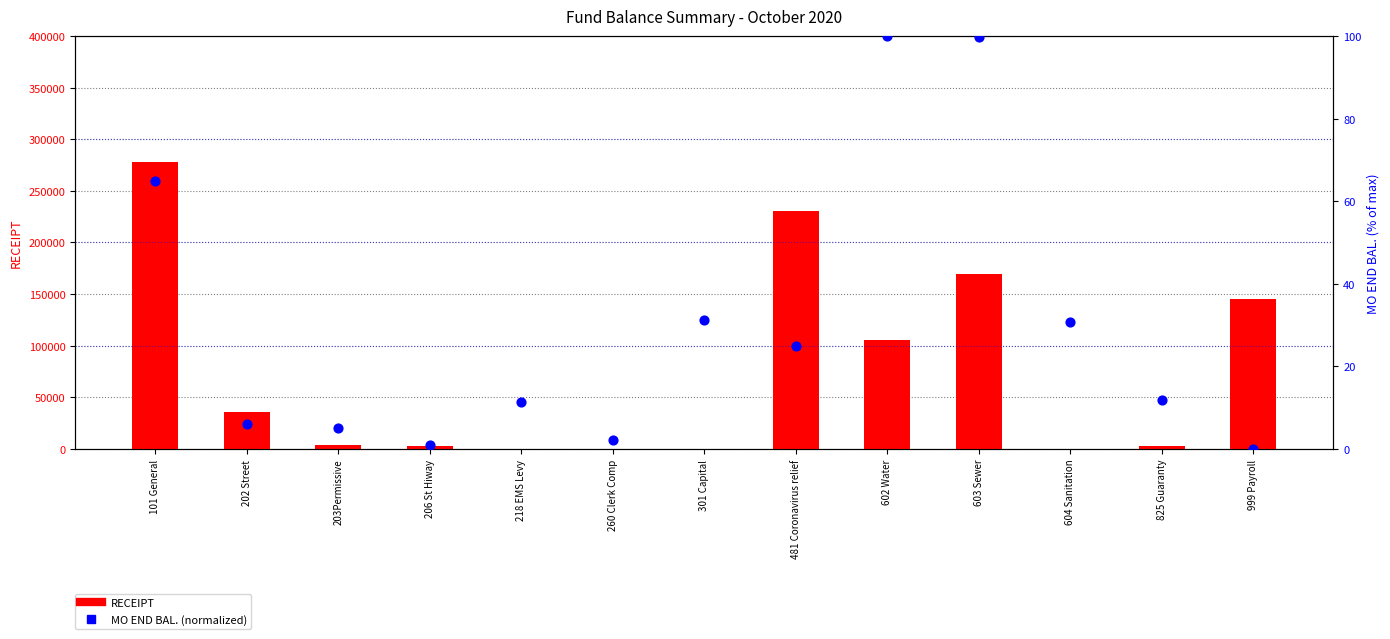

Is the value of RECEIPT at 203Permissive greater than the value of MO END BAL. (normalized) at 604 Sanitation?

Yes